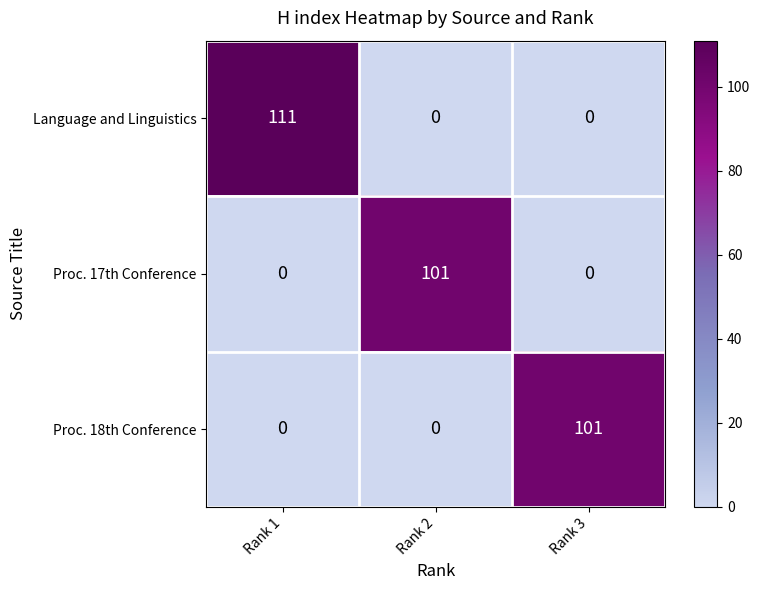

What is the highest value of the Language and Linguistics series?

111